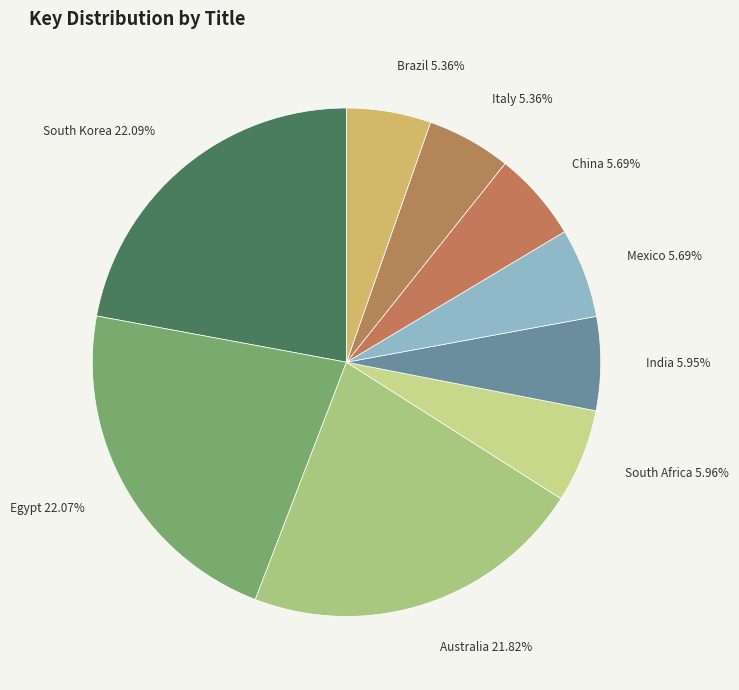

How many segments does this pie chart have?

9